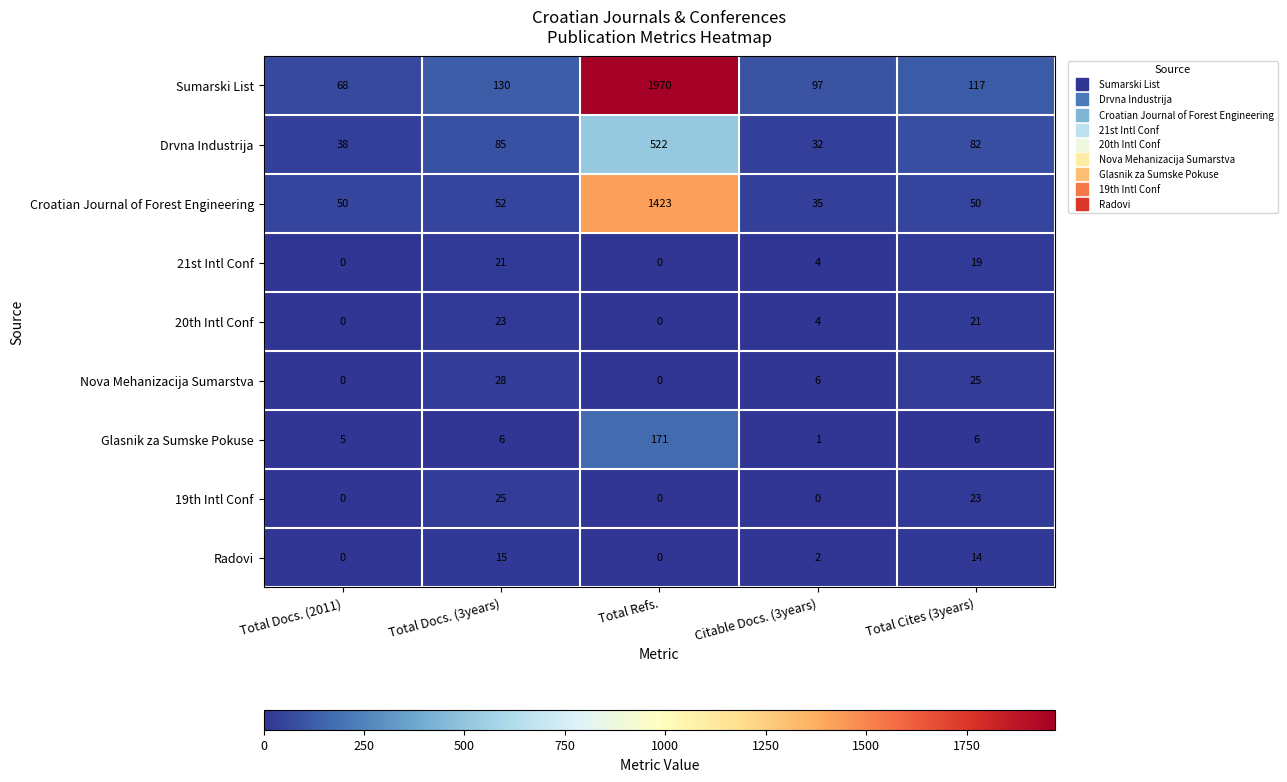

Rank the series by their maximum value, from highest to lowest.

Sumarski List, Croatian Journal of Forest Engineering, Drvna Industrija, Glasnik za Sumske Pokuse, Nova Mehanizacija Sumarstva, 19th Intl Conf, 20th Intl Conf, 21st Intl Conf, Radovi